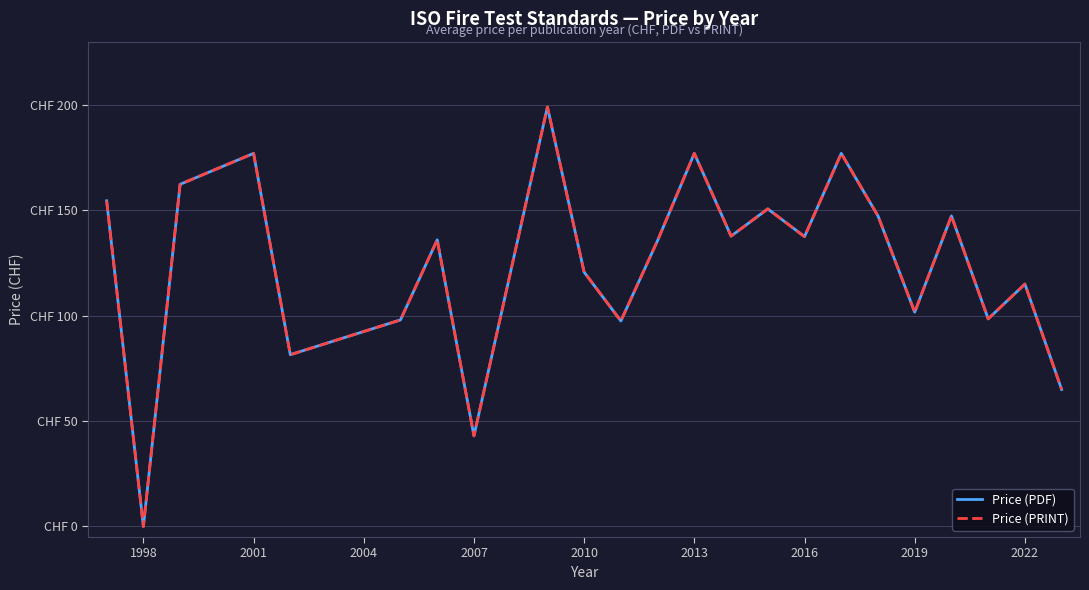

Is this an area chart (filled region under the line)?

No